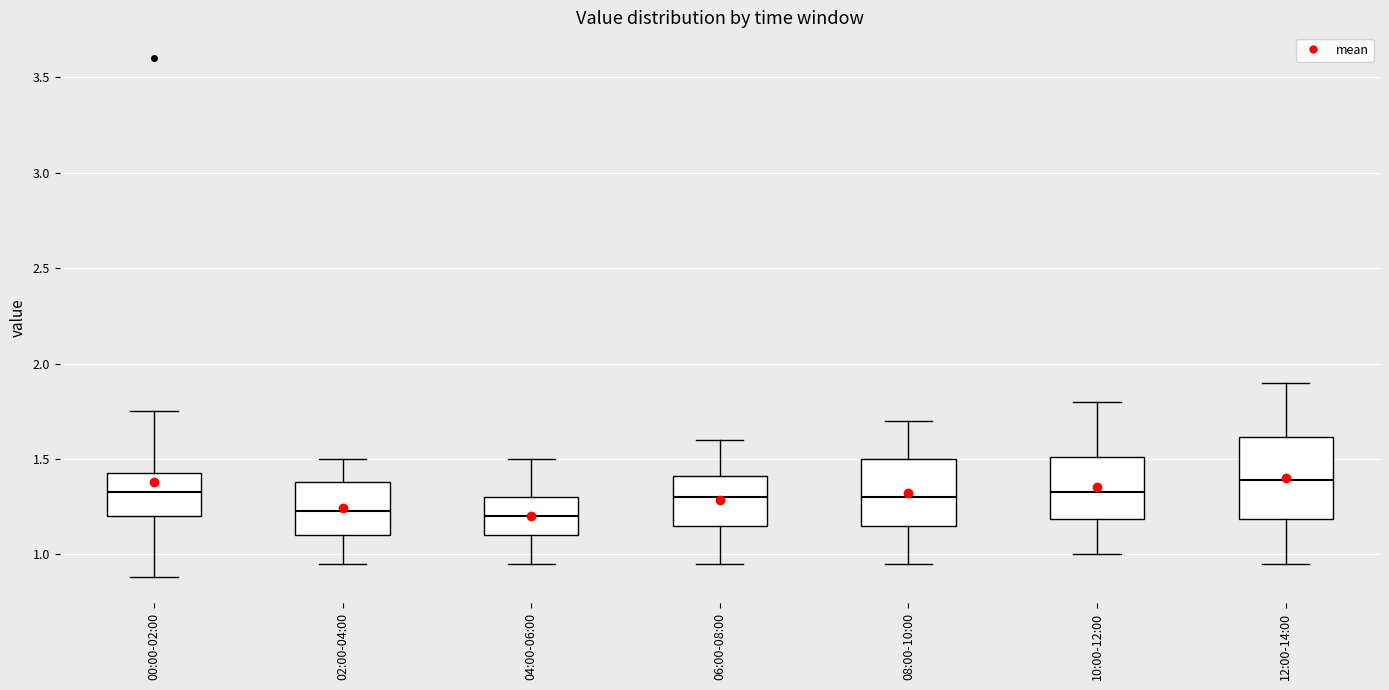

Reading left to right, transcribe this box plot: for each box, give where its median line is, the range the box spans, and where its two whiskers end, as read against the y-axis. The values are not printed on the chart, so give them approximately, as read against the axis.

00:00-02:00: median 1.35, box 1.20 to 1.45, whiskers 0.90 to 1.75
02:00-04:00: median 1.25, box 1.10 to 1.40, whiskers 0.95 to 1.50
04:00-06:00: median 1.20, box 1.10 to 1.30, whiskers 0.95 to 1.50
06:00-08:00: median 1.30, box 1.15 to 1.40, whiskers 0.95 to 1.60
08:00-10:00: median 1.30, box 1.15 to 1.50, whiskers 0.95 to 1.70
10:00-12:00: median 1.35, box 1.20 to 1.50, whiskers 1.00 to 1.80
12:00-14:00: median 1.40, box 1.20 to 1.60, whiskers 0.95 to 1.90